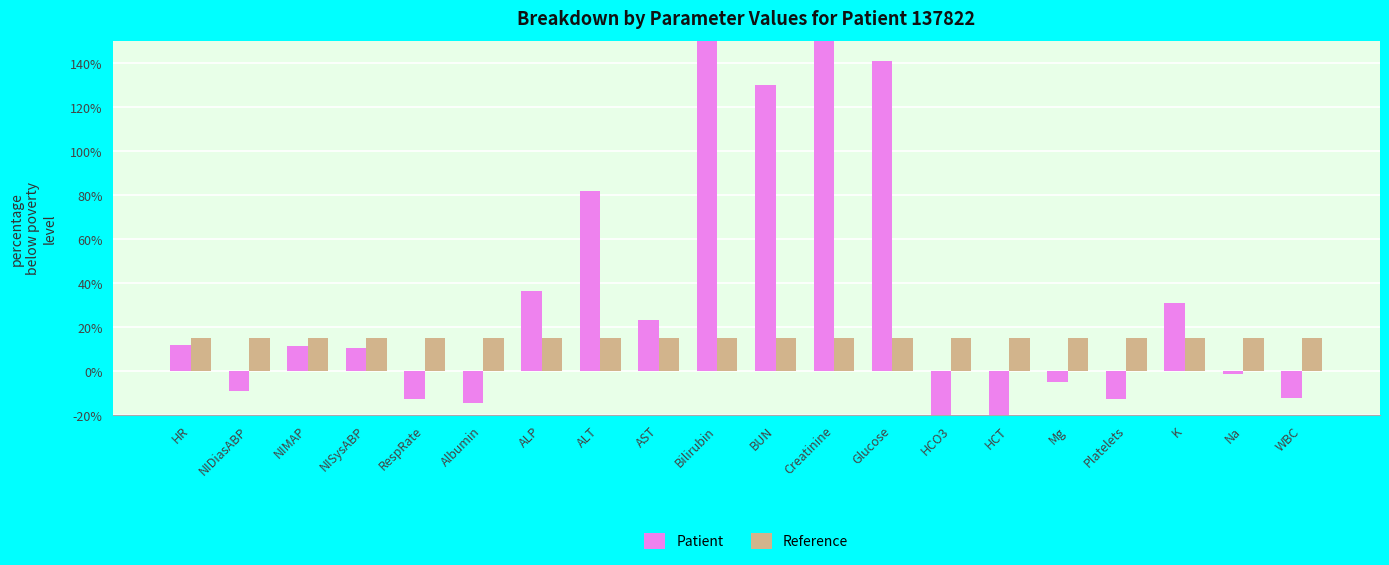

At which label is Patient closest to 255?

Bilirubin